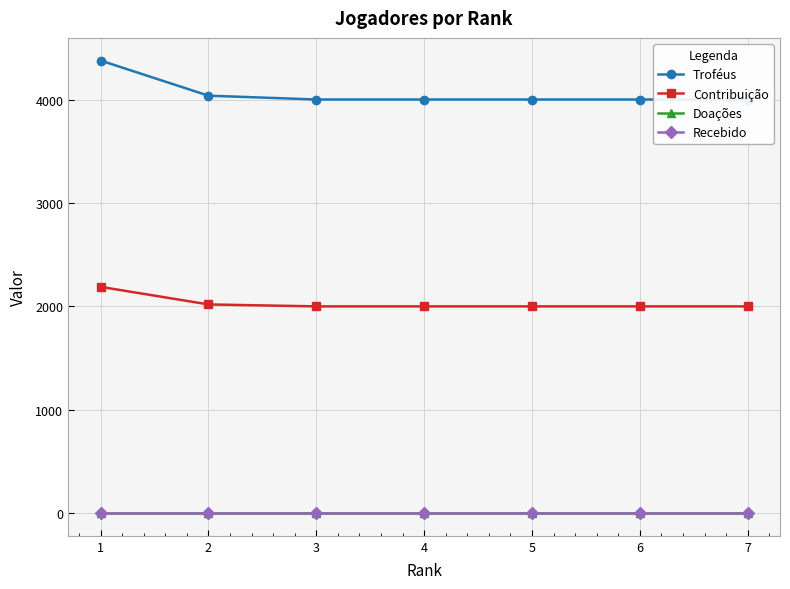

Between 5 and 6, which is larger?

5